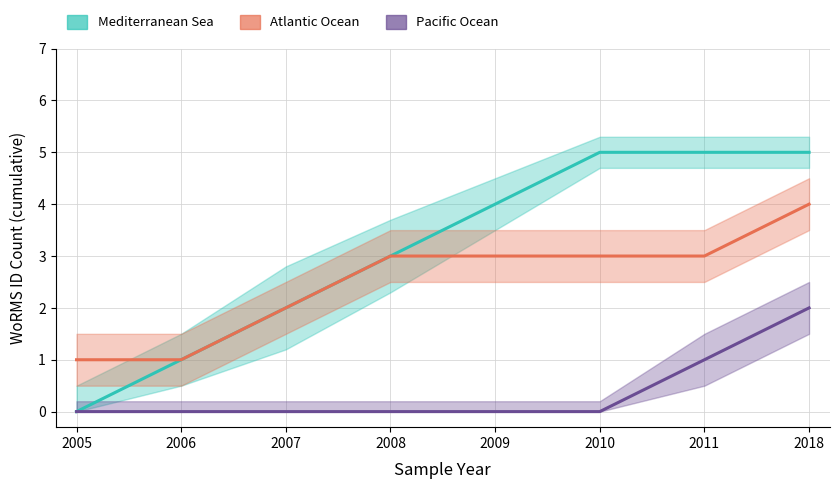

Reading left to right, extract all data points from this chart.

Mediterranean Sea: 0	1	2	3	4	5	5	5
Atlantic Ocean: 1	1	2	3	3	3	3	4
Pacific Ocean: 0	0	0	0	0	0	1	2